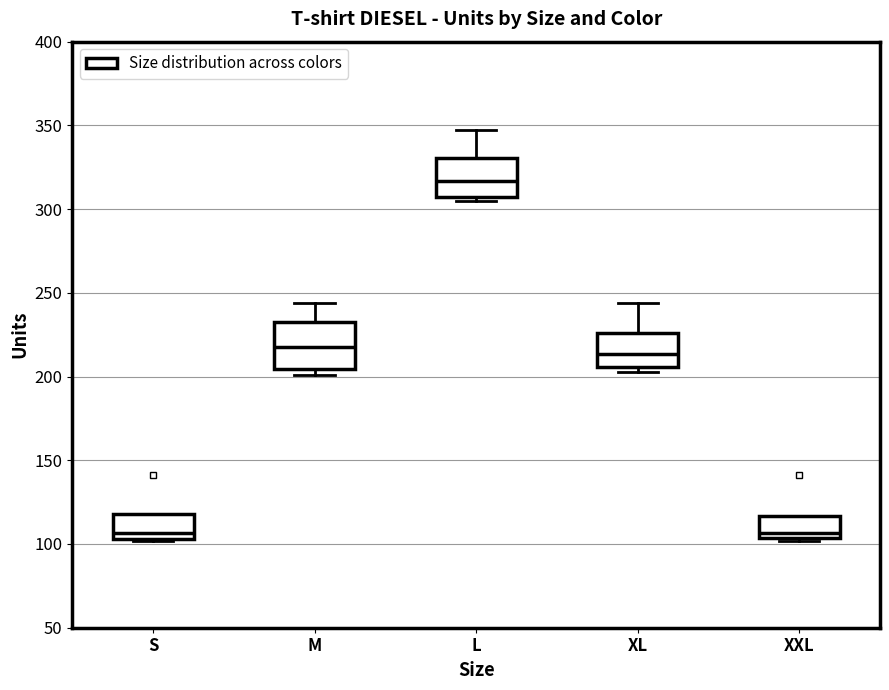

Reading left to right, read every box against the y-axis: the position of its median line, the range the box covers, and the ends of its whiskers. The values are not printed on the chart, so give them approximately, as read against the axis.

S: median 105 (just above the box's lower edge), box 105 to 120, whiskers 100 to 120
M: median 220, box 205 to 235, whiskers 200 to 245
L: median 315, box 305 to 330, whiskers 305 (just below the box's lower edge) to 345
XL: median 215, box 205 to 225, whiskers 205 (just below the box's lower edge) to 245
XXL: median 105 (just above the box's lower edge), box 105 to 115, whiskers 100 to 115